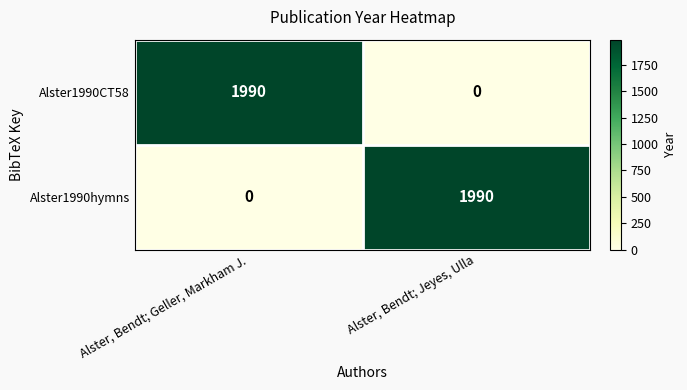

Is the value of Alster1990CT58 at Alster, Bendt; Geller, Markham J. greater than the value of Alster1990hymns at Alster, Bendt; Geller, Markham J.?

Yes